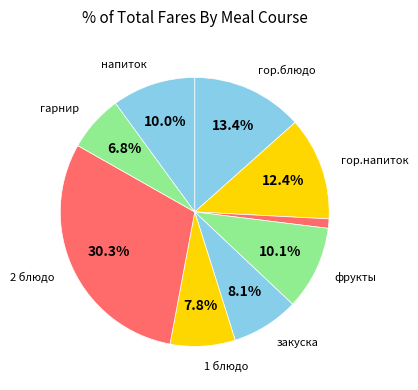

Count the number of slices in the pie.

9